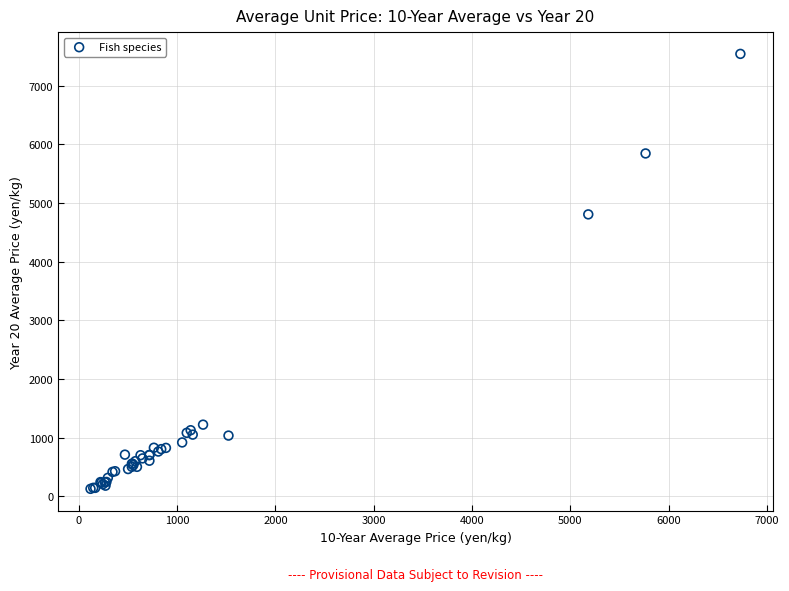

What Y value in the scatter plot is closest to 3833?

4805.4